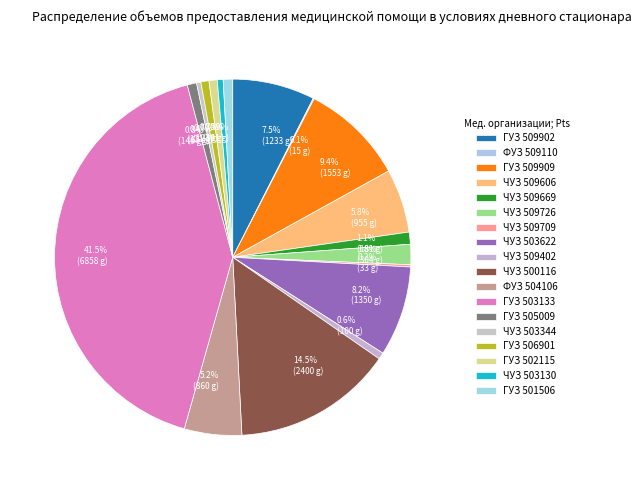

Is the sum of 0.9% (141 g) and 14.5% (2400 g) greater than half?

No